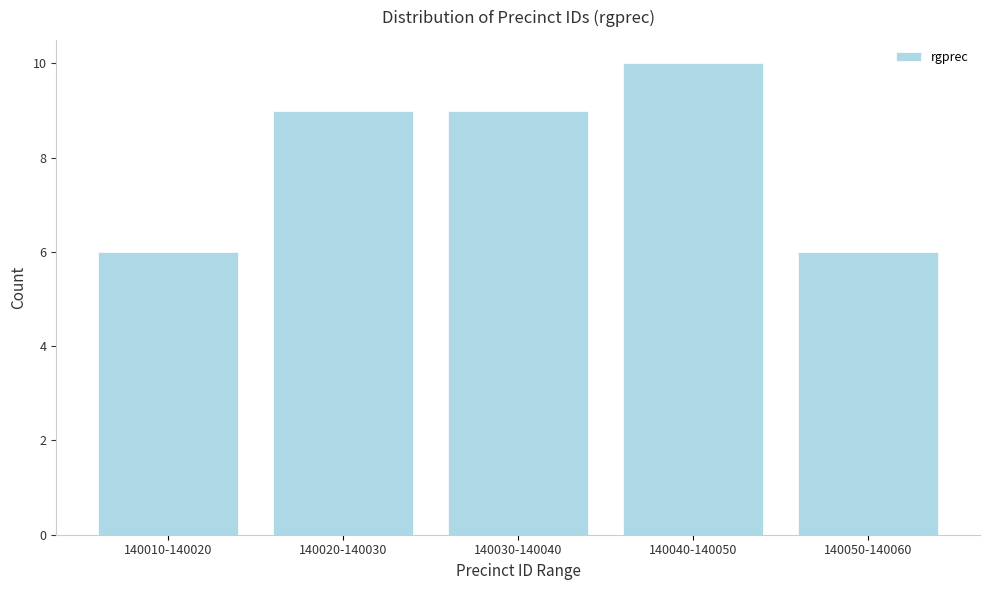

Reading left to right, extract all data points from this chart.

140010-140020=6	140020-140030=9	140030-140040=9	140040-140050=10	140050-140060=6